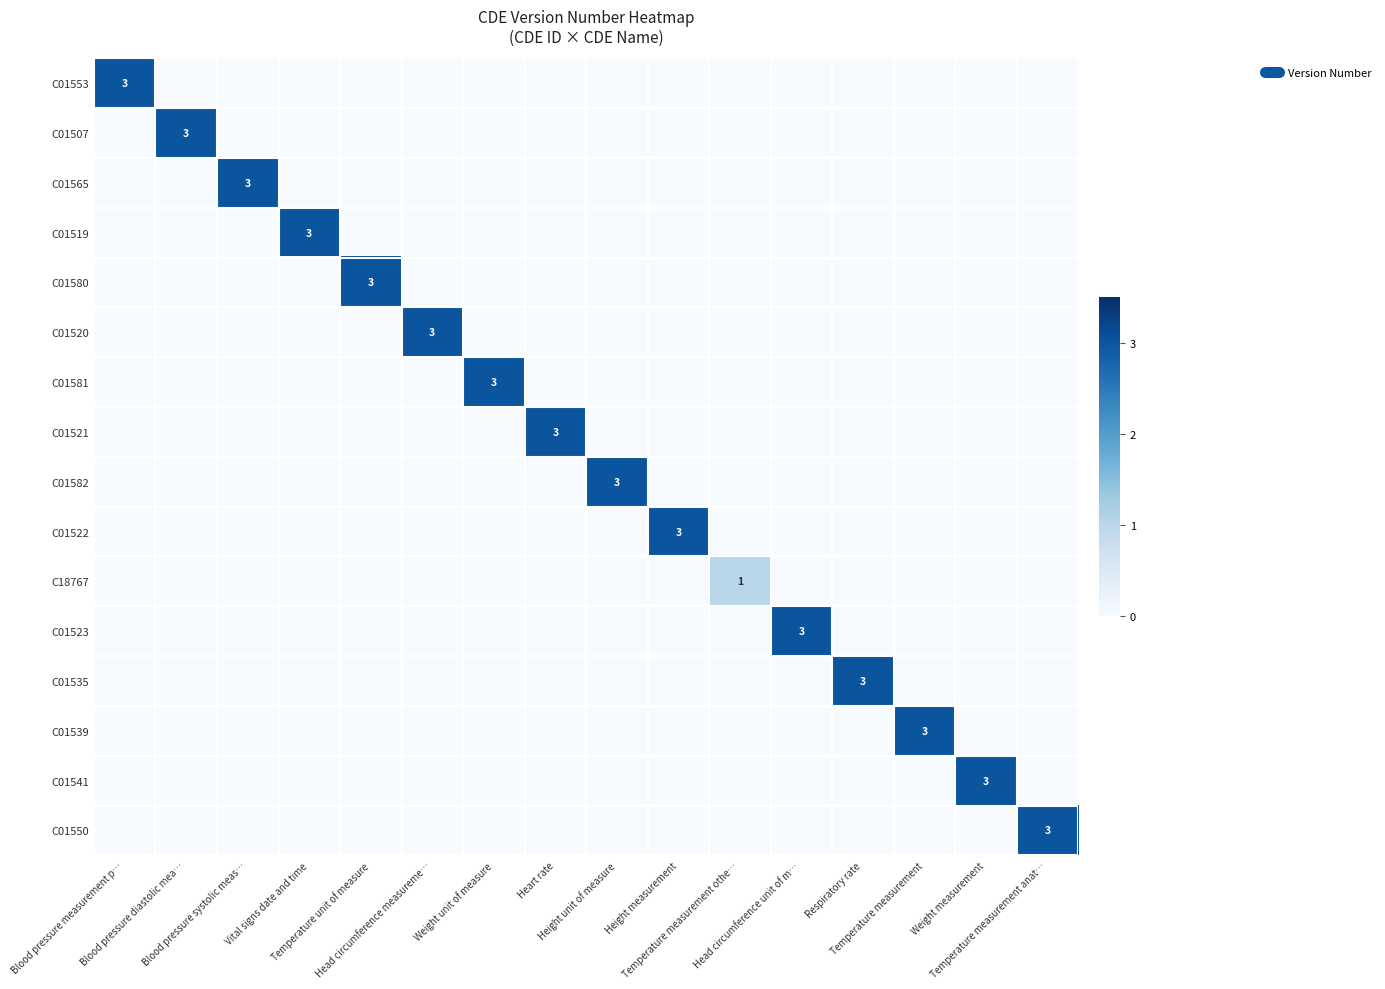

Which series has the largest range (max minus min)?

C01553